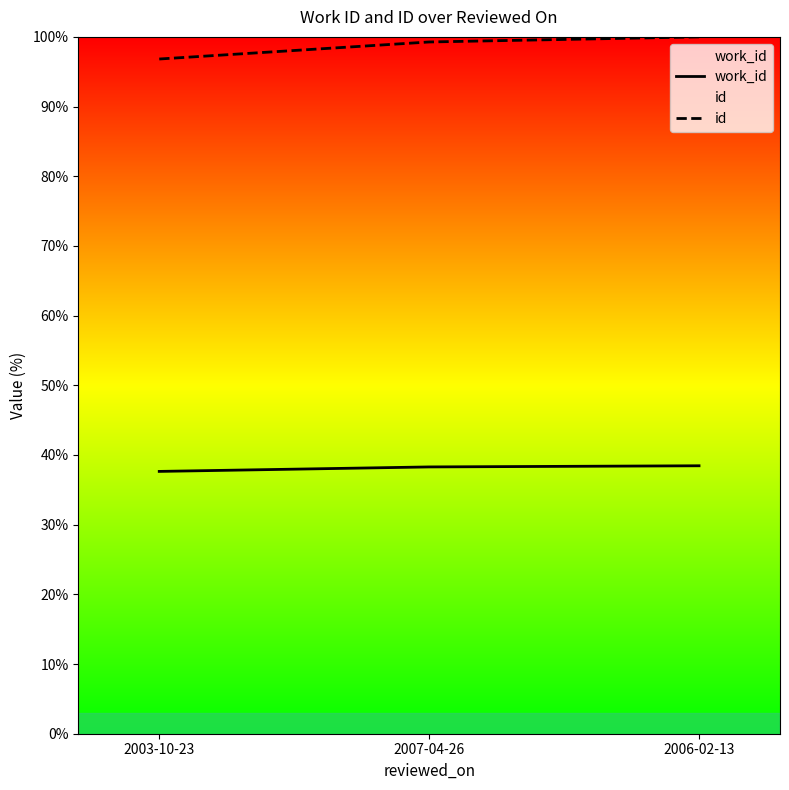

How many data points in work_id are above 38?

2